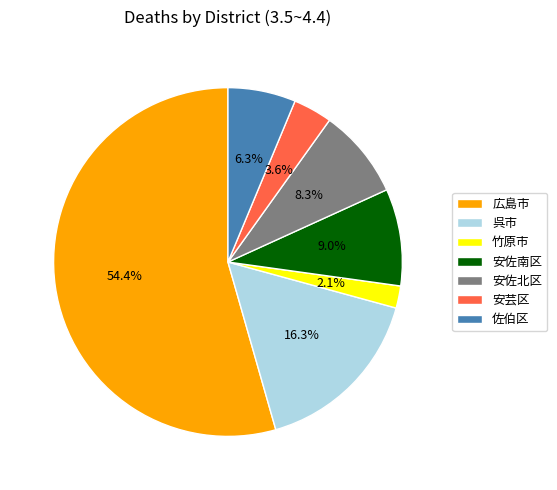

Count the number of slices in the pie.

7